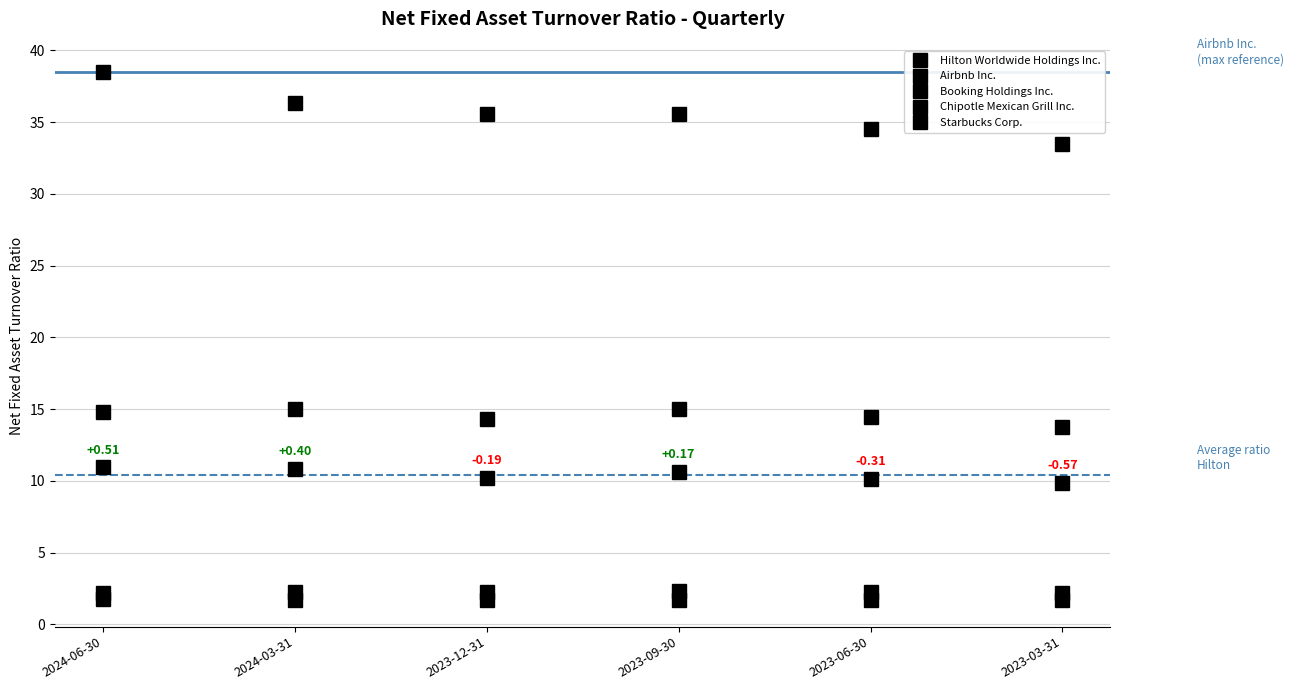

What is the approximate value of Booking Holdings Inc. at 2023-06-30?

14.4